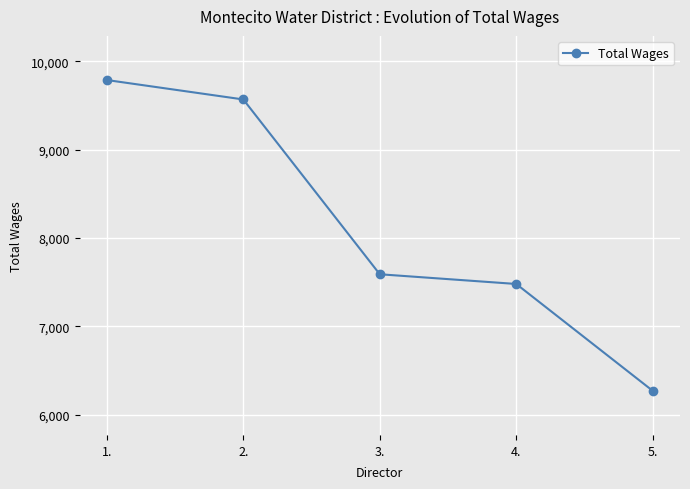

What is the label of the 2nd point from the right?

4.